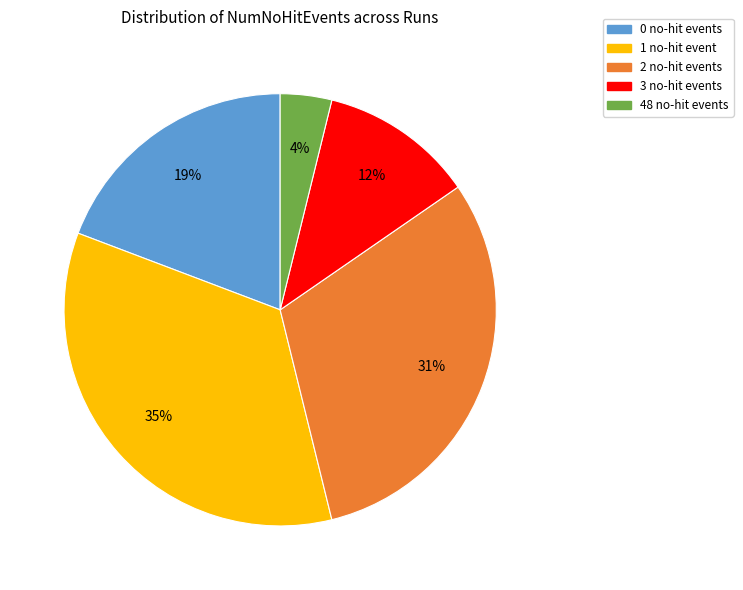

Between 0 no-hit events and 1 no-hit event, which is larger?

1 no-hit event